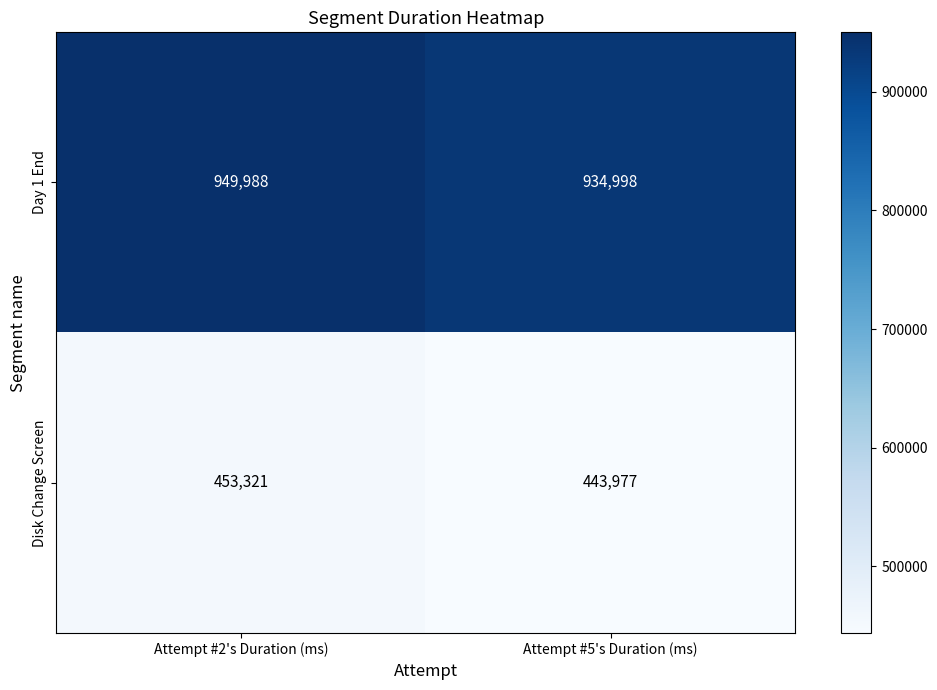

Read the Day 1 End value at Attempt #2's Duration (ms).

949988